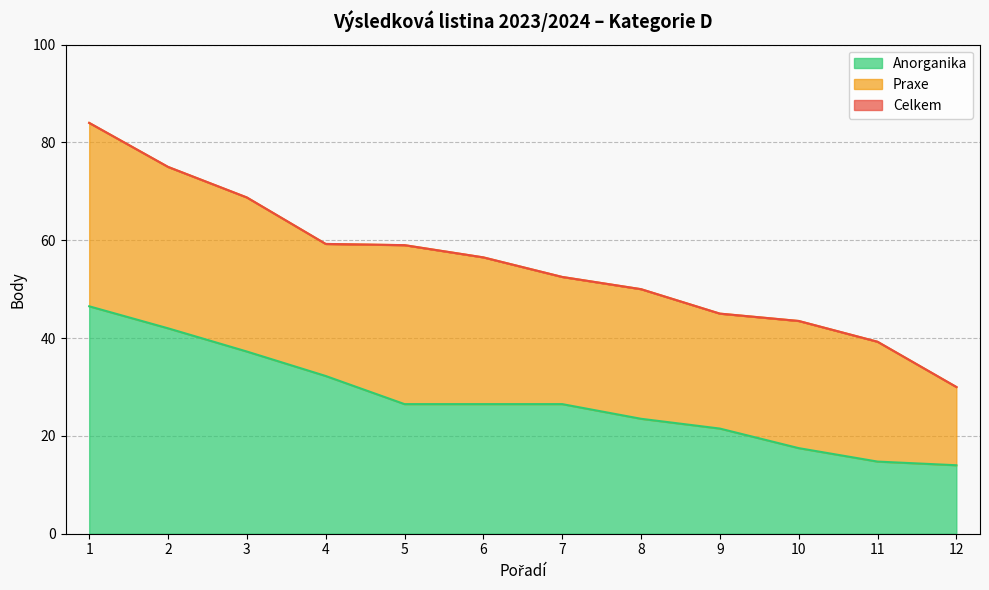

What is the average value of the Celkem series?

55.2